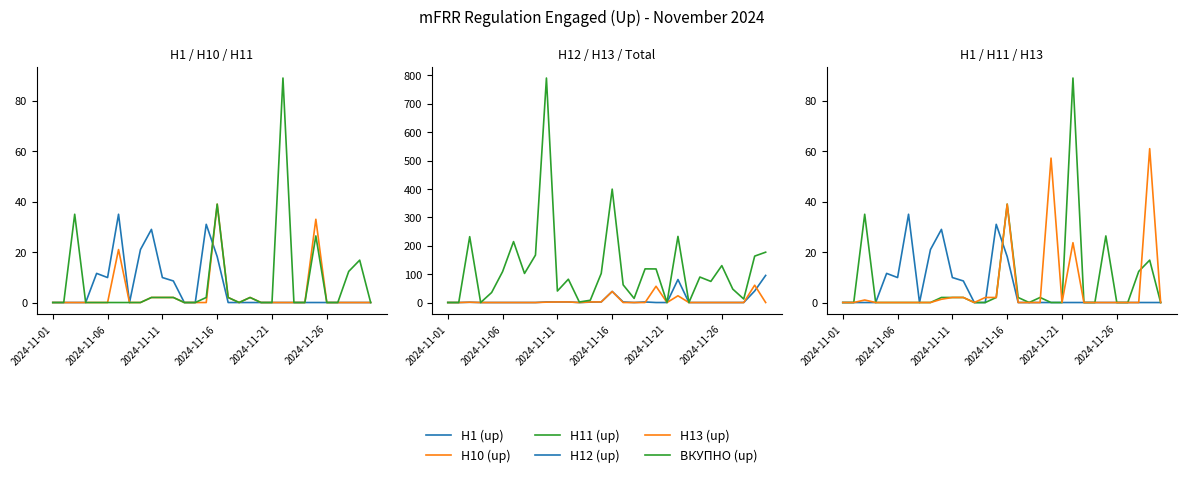

True or false: H12 (up) has more than 2 interior local peaks.

True